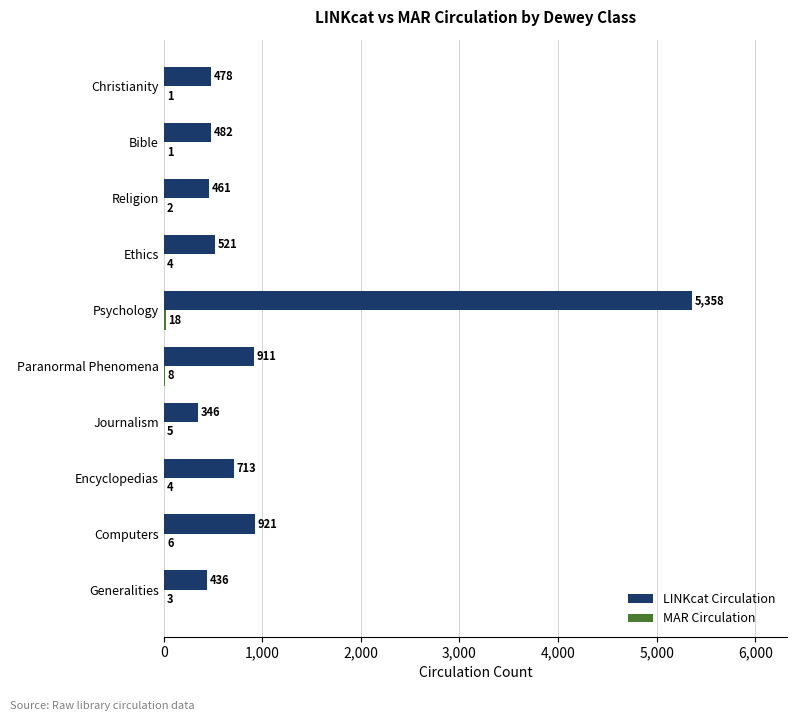

What value does the LINKcat Circulation series have at Bible?

482